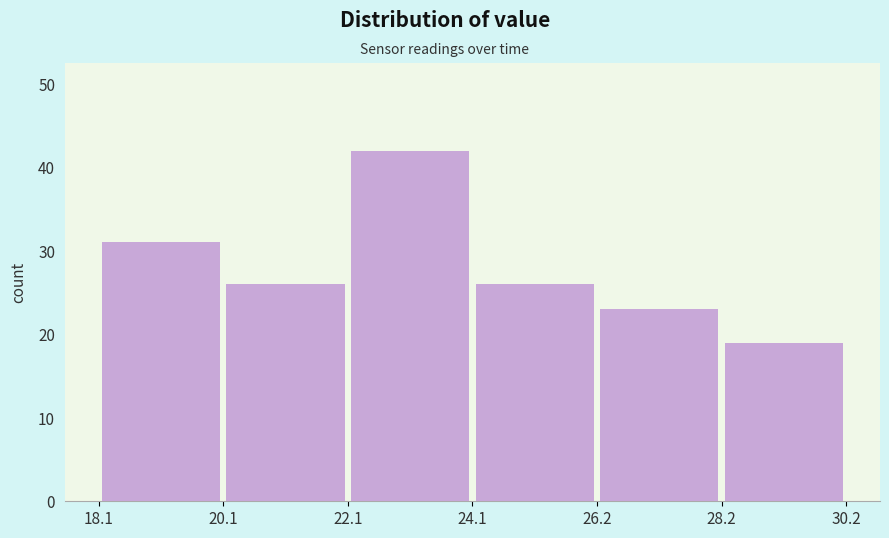

What is the height of the bar covering 22.1 to 24.1 on the x-axis? The values are not printed on the chart, so give them approximately, as read against the axis.

42